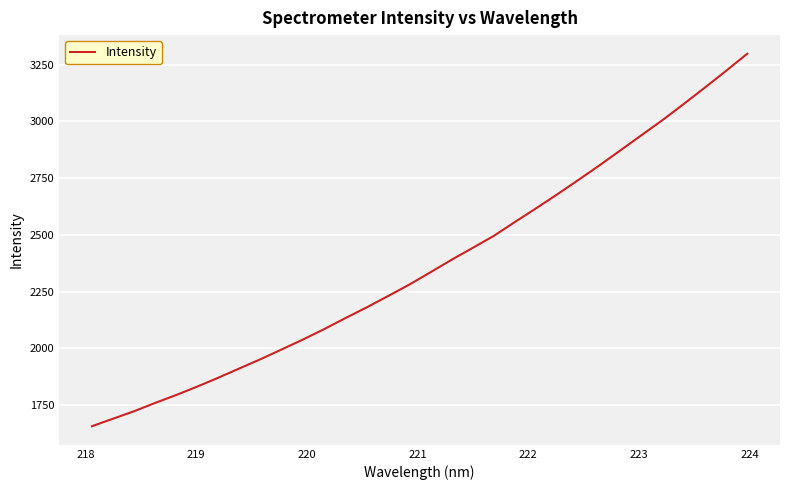

What is the greatest value displayed?

3298.4